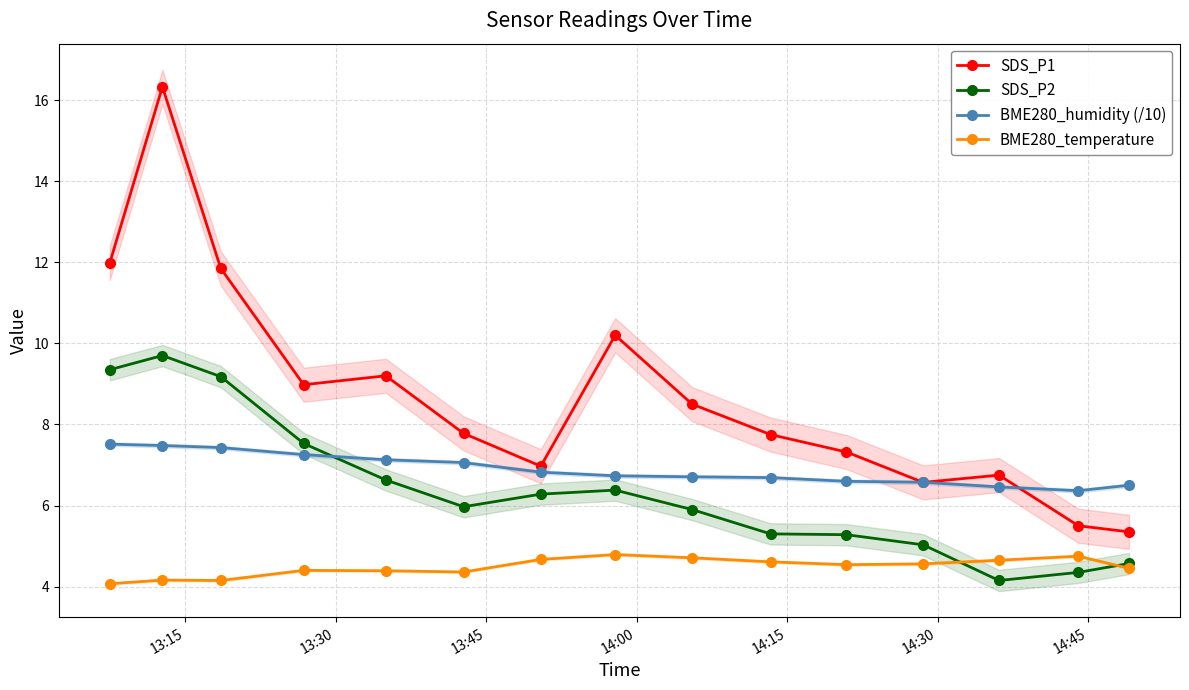

What is the value of the BME280_temperature point at the 7th from the left?

4.7